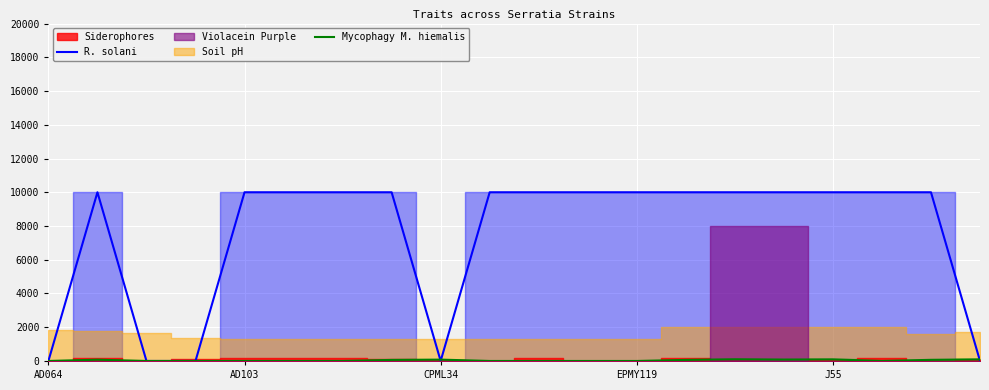

How many data points in R. solani are less than 10000?

5